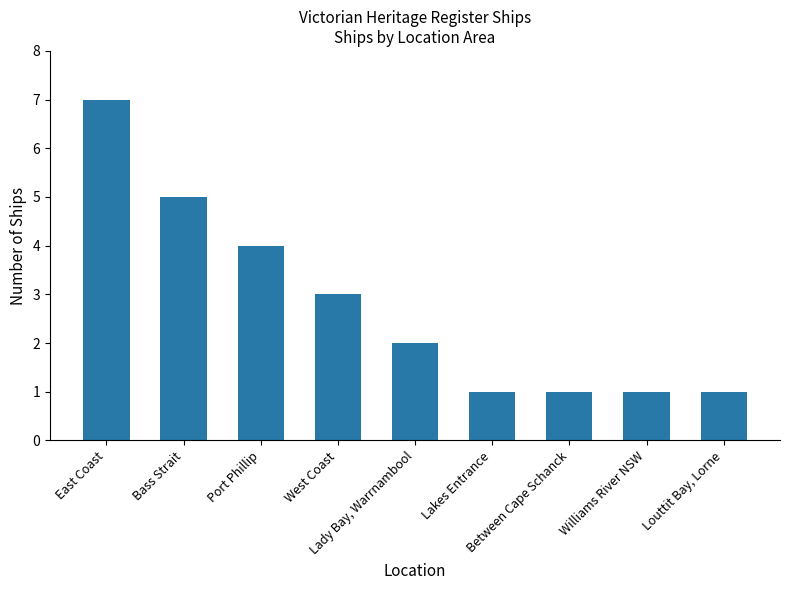

How many data points does each series have?

9